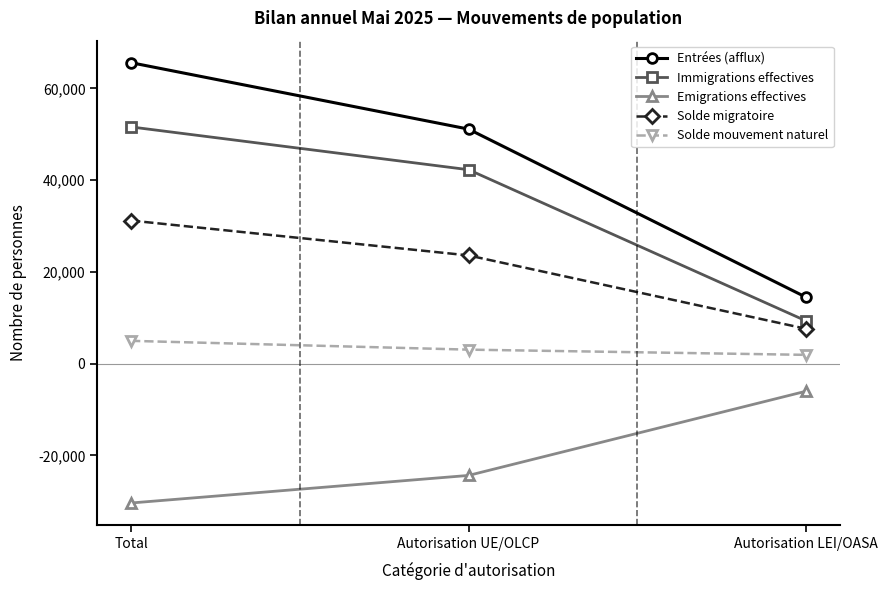

What position from the left is Autorisation LEI/OASA?

3